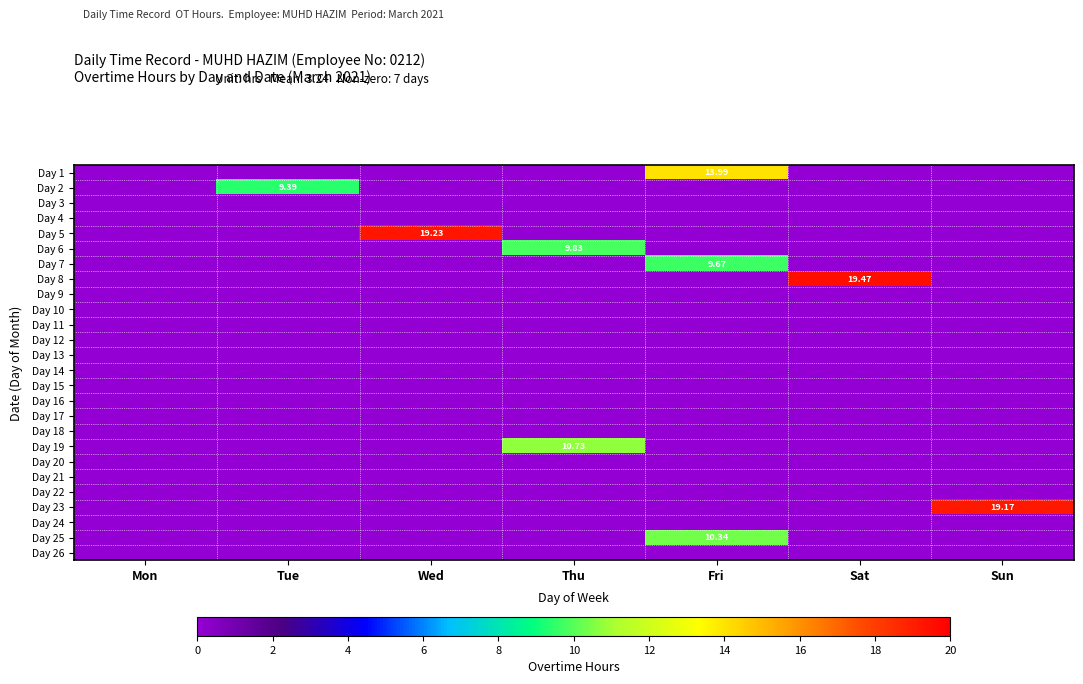

Rank the series by their maximum value, from highest to lowest.

Day 8, Day 5, Day 23, Day 1, Day 19, Day 25, Day 6, Day 7, Day 2, Day 3, Day 4, Day 9, Day 10, Day 11, Day 12, Day 13, Day 14, Day 15, Day 16, Day 17, Day 18, Day 20, Day 21, Day 22, Day 24, Day 26